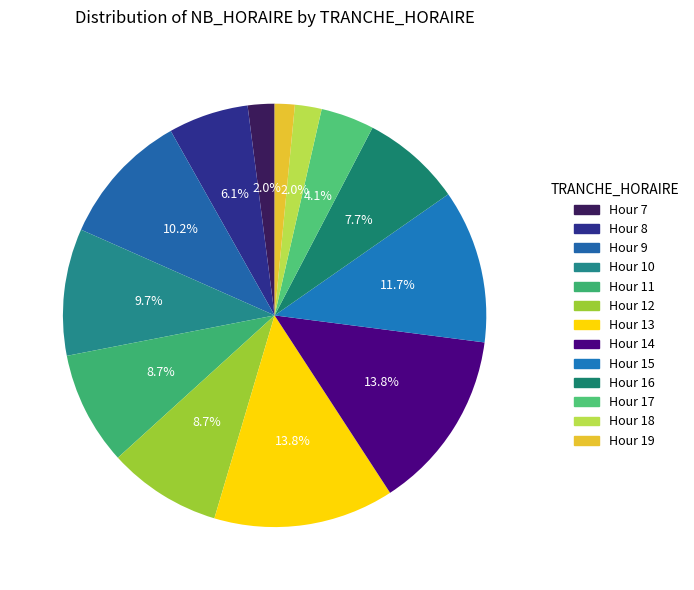

To the nearest percent, what is the average slice percentage?

8%